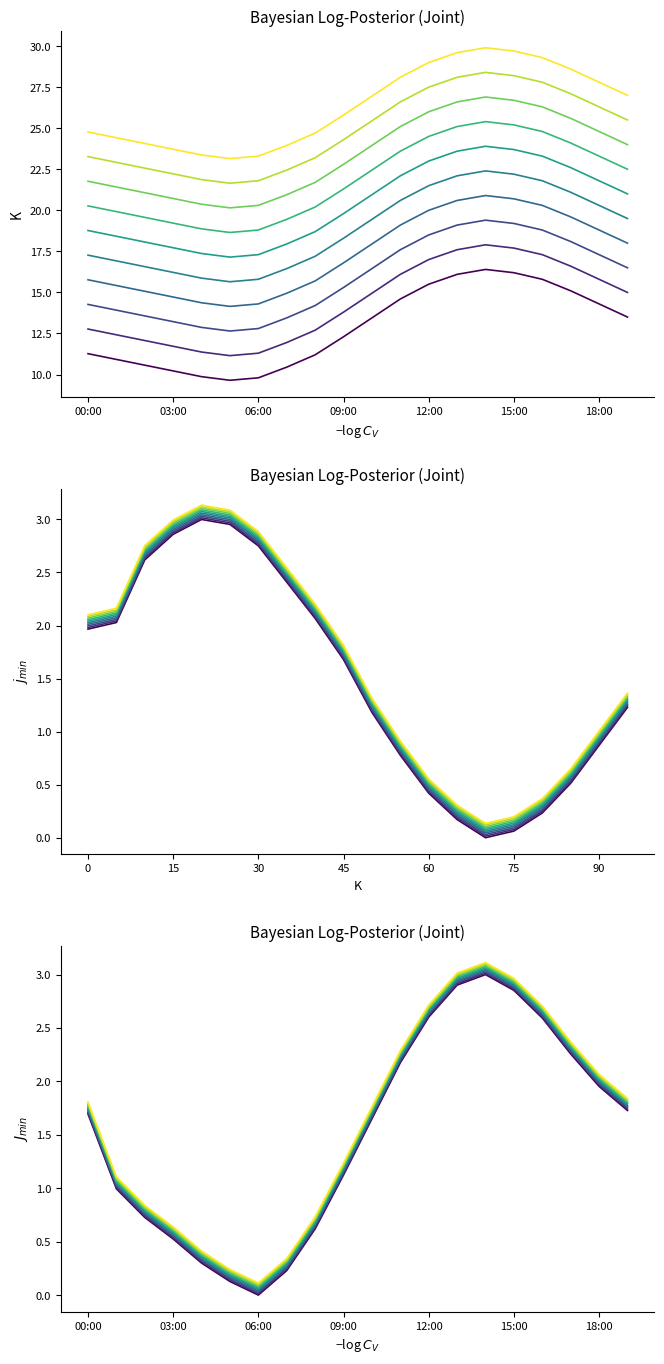

Between 12:00 and 06:00, which is larger?

12:00